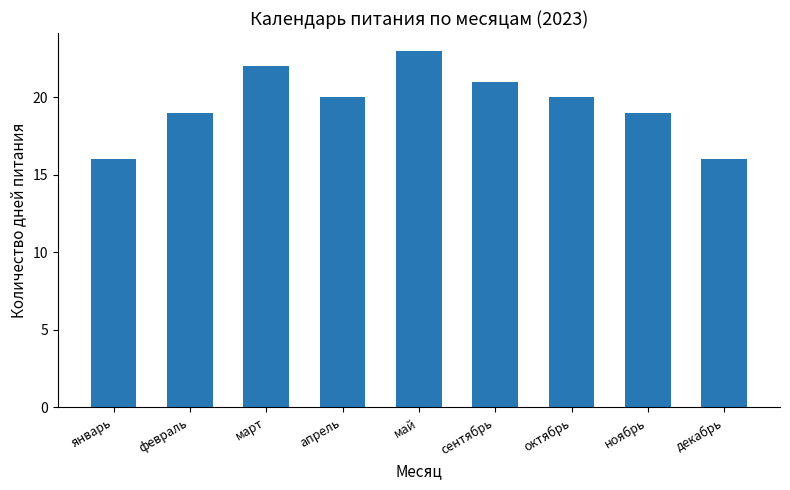

What is the average value?

20